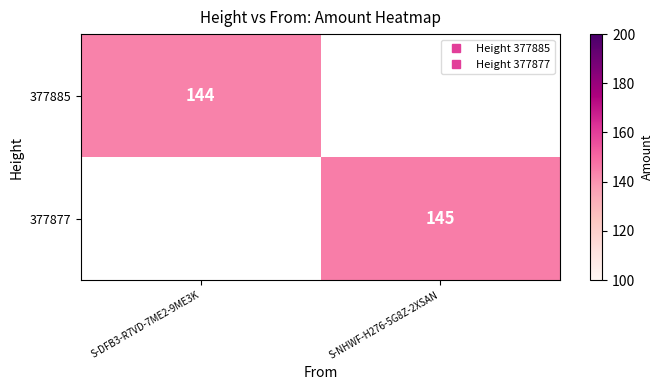

What is the difference between the maximum and minimum values in the 377877 series?

145